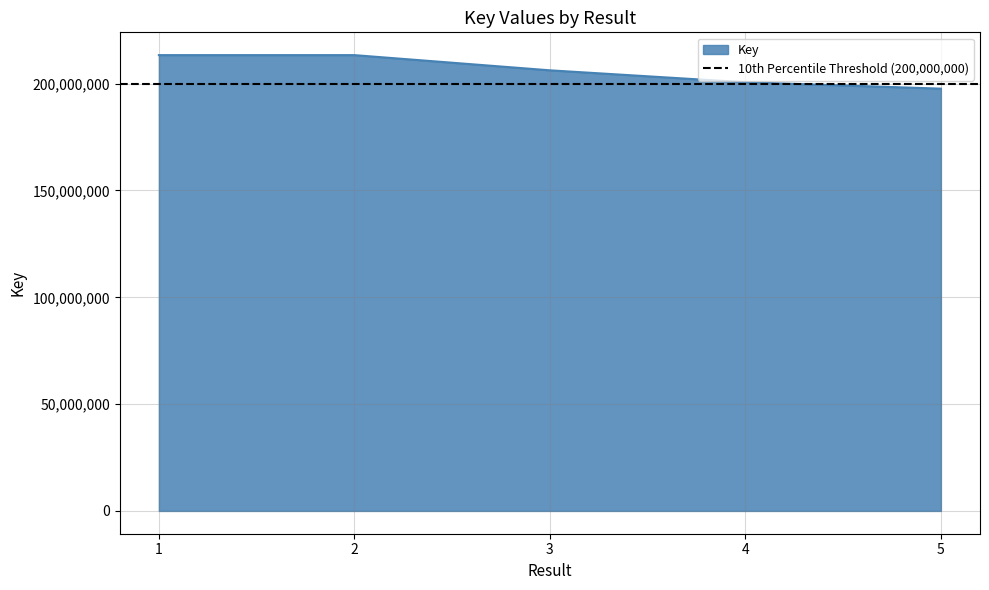

What value does the data have at 3, to the nearest 10?

206245920